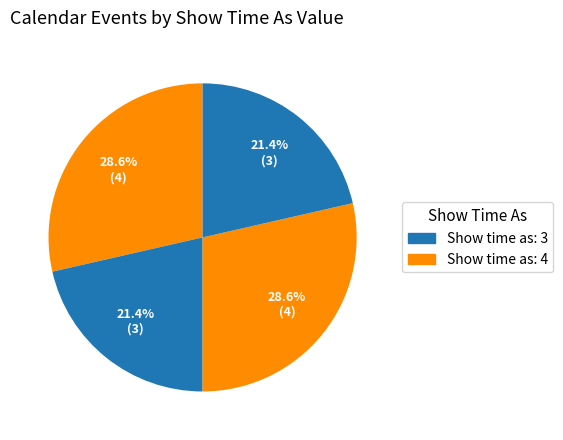

Count the number of slices in the pie.

4